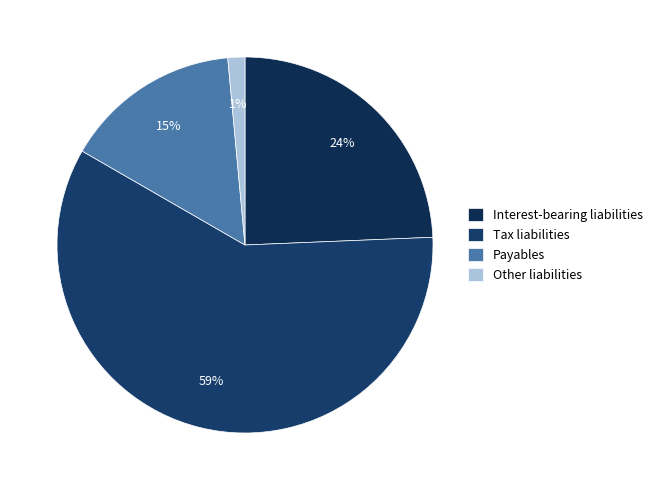

Which category has the smallest portion of the pie?

Other liabilities